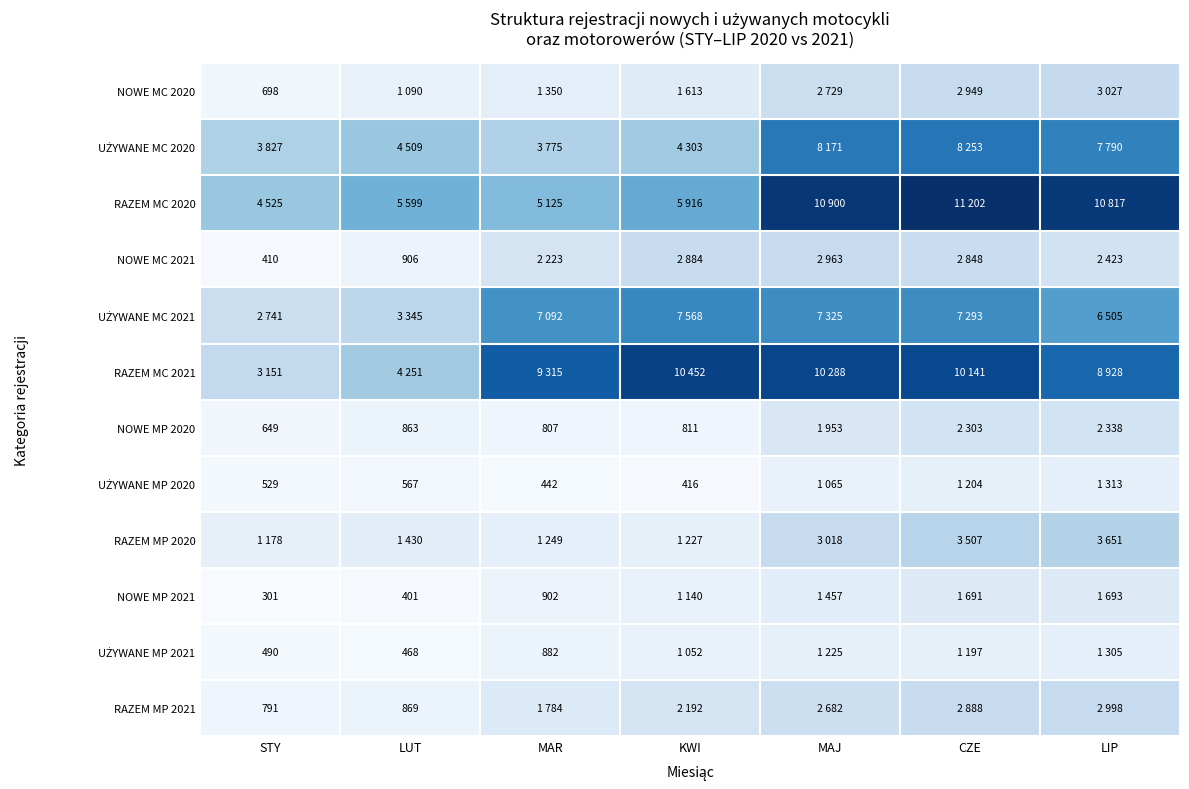

The value of NOWE MP 2020 at STY is 396. True or false?

False